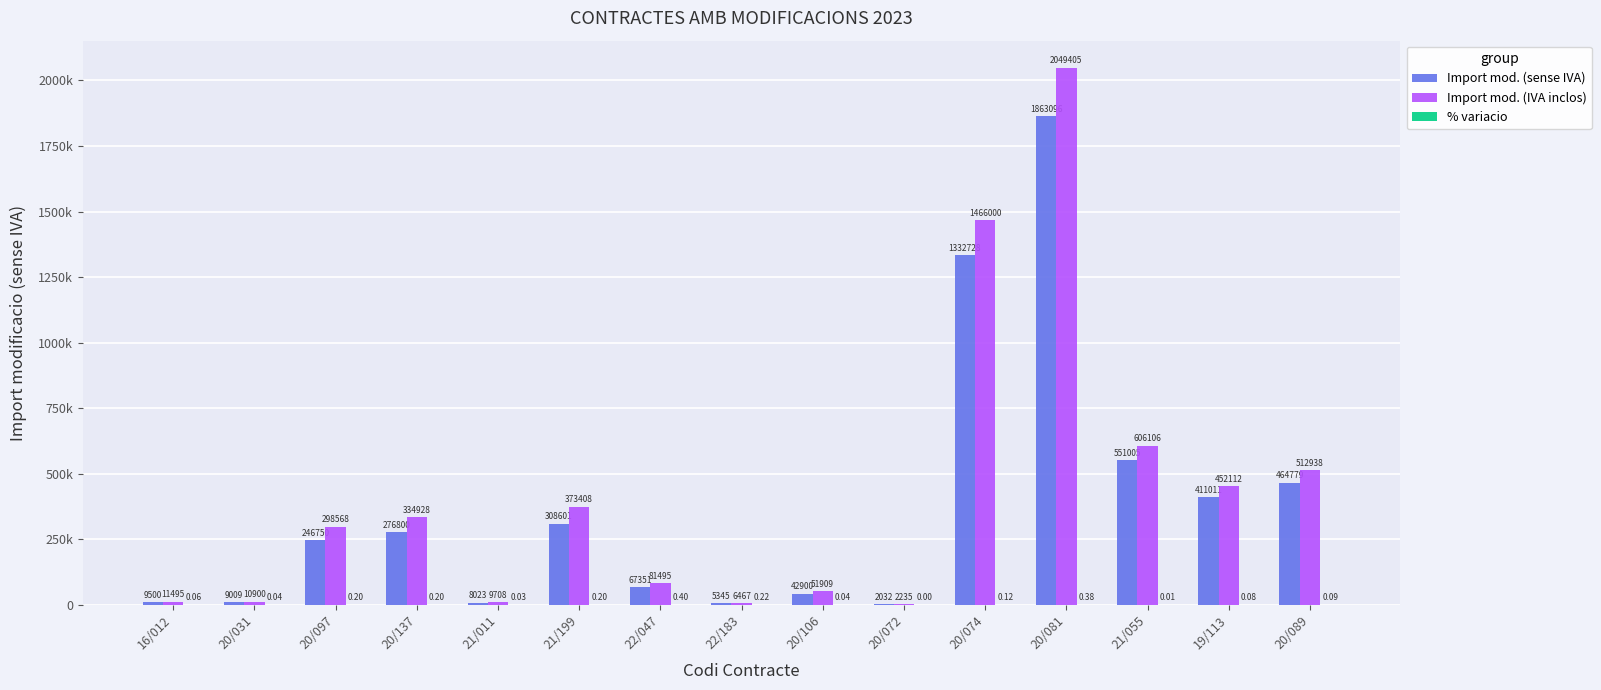

What is the maximum value shown in the chart?

2049405.3